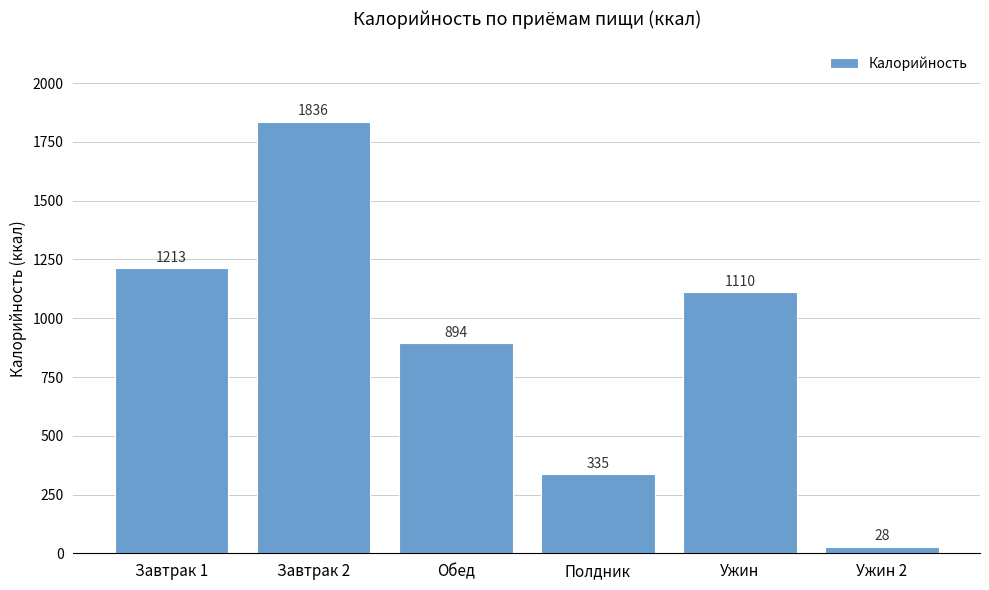

How many values exceed 1109?

3